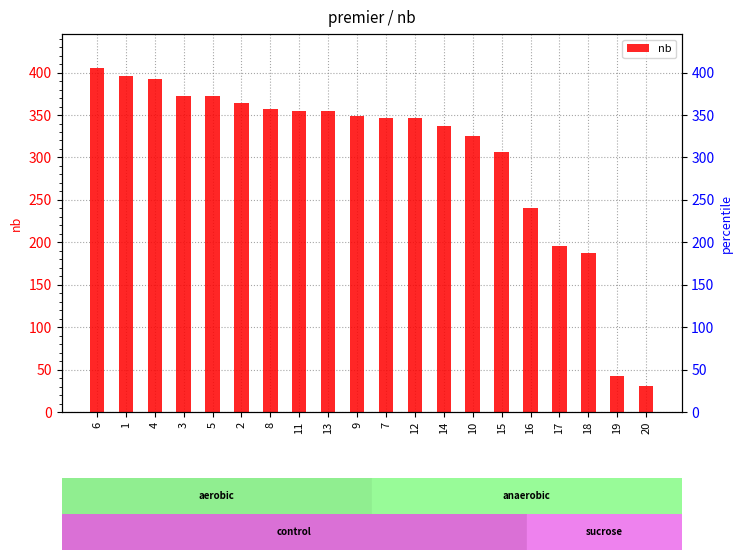

The value at 20 is 31. True or false?

True